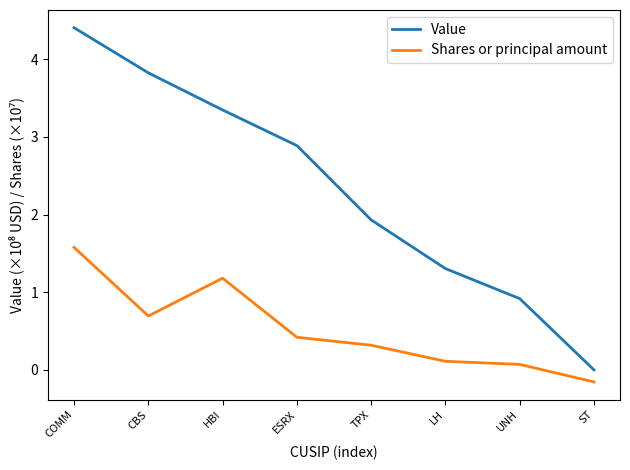

Which series has the largest total across all categories?

Value